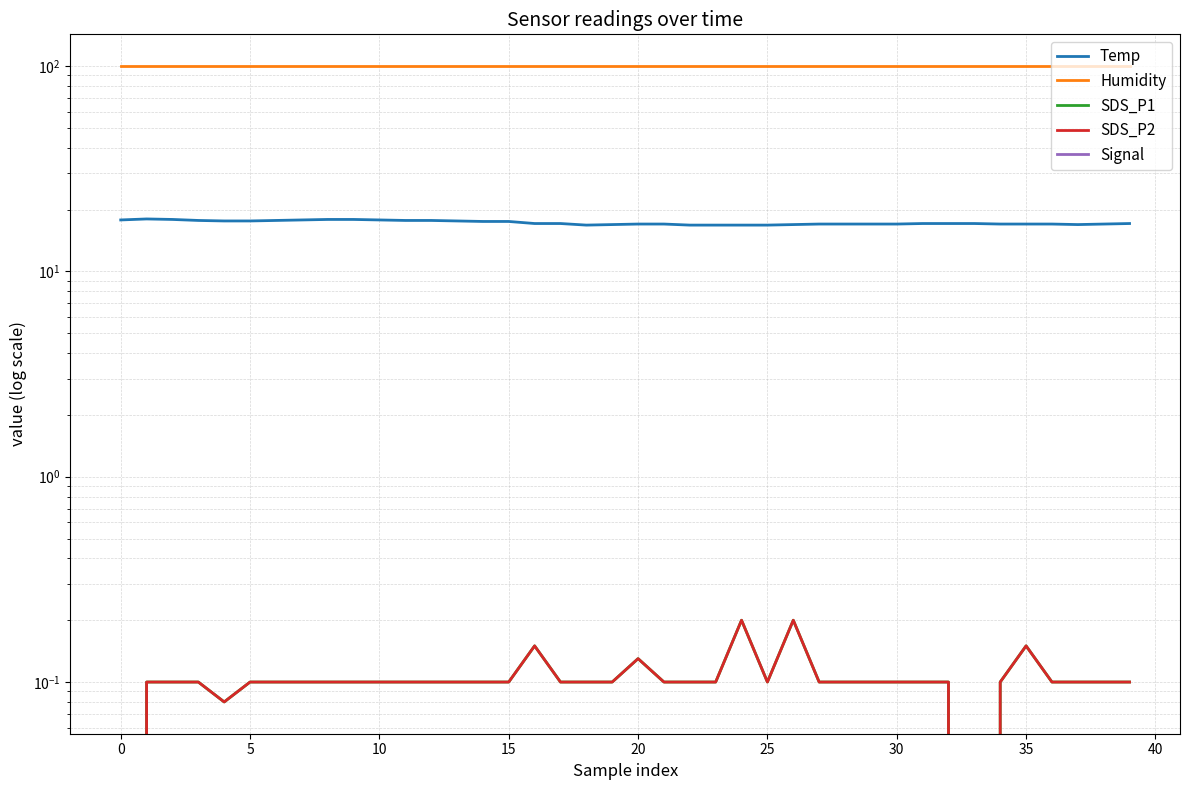

Where is the first local maximum for SDS_P1?

16